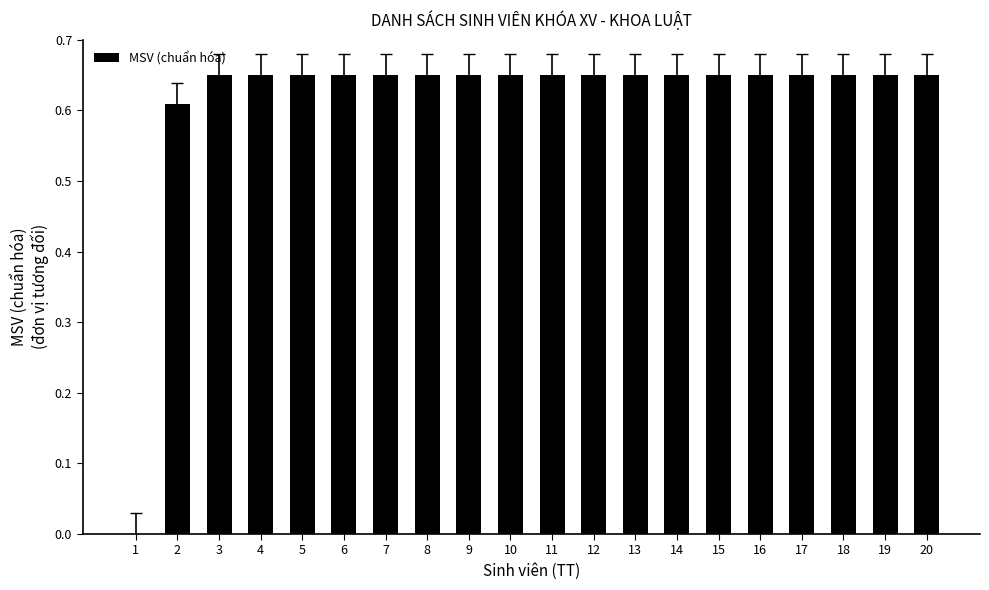

Is it true that the value at 8 is 0.4?

False